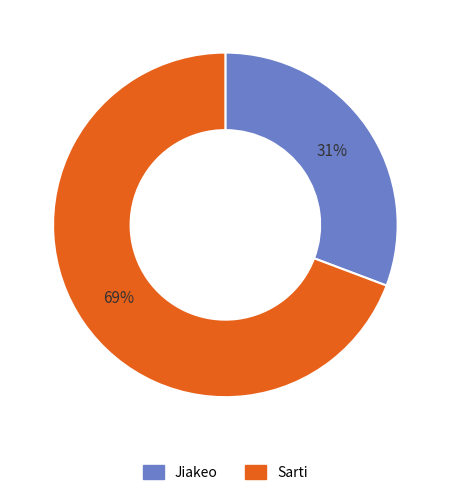

What percentage is the Sarti slice, to the nearest percent?

69%